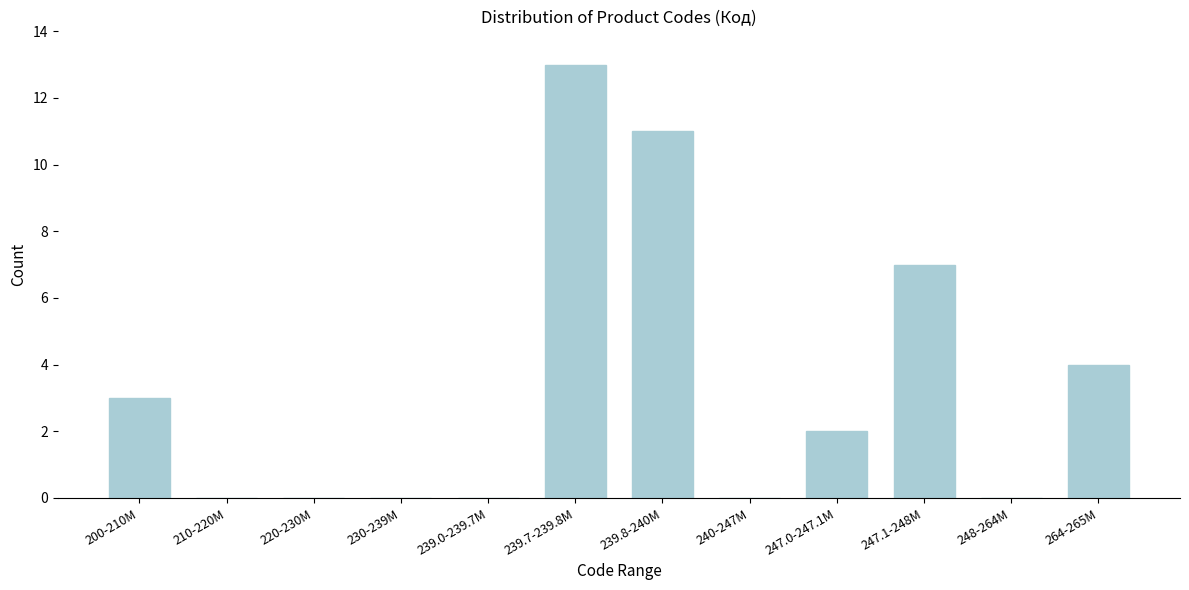

Reading left to right, what are all the values shown in this chart?

200-210M=3	210-220M=0	220-230M=0	230-239M=0	239.0-239.7M=0	239.7-239.8M=13	239.8-240M=11	240-247M=0	247.0-247.1M=2	247.1-248M=7	248-264M=0	264-265M=4